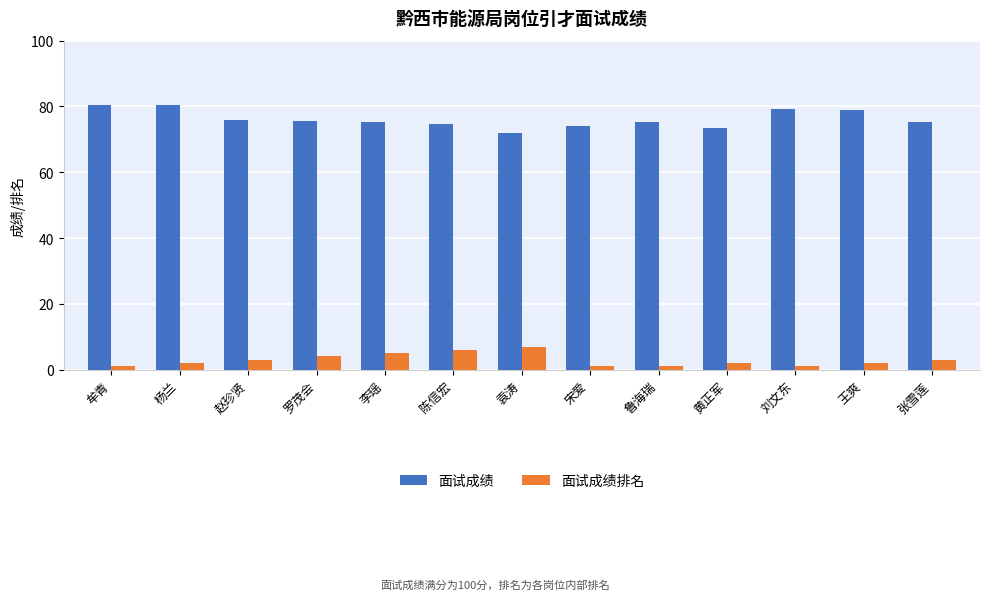

Is it true that 面试成绩 equals 74.6 at 陈信宏?

True